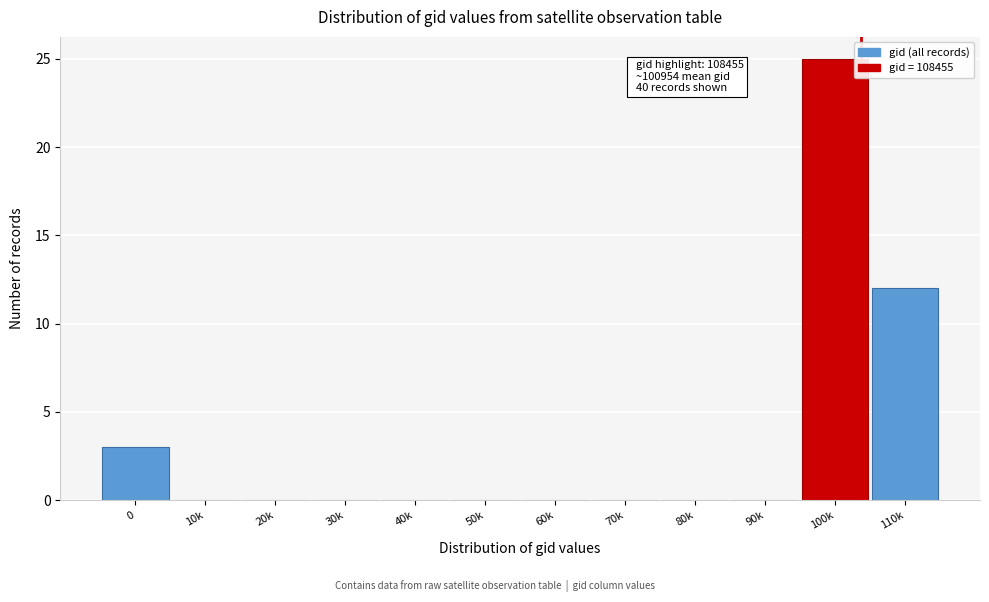

Reading left to right, list all the values displayed in this chart.

0=3	10k=0	20k=0	30k=0	40k=0	50k=0	60k=0	70k=0	80k=0	90k=0	100k=25	110k=12